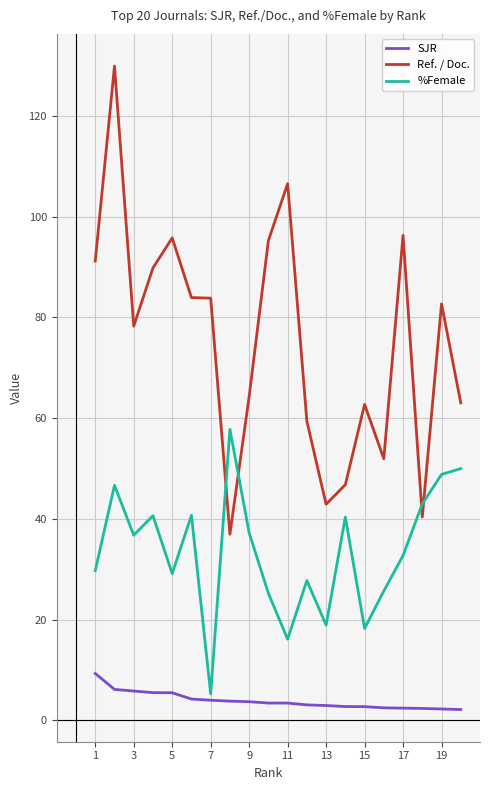

How many lines are shown in the chart?

3